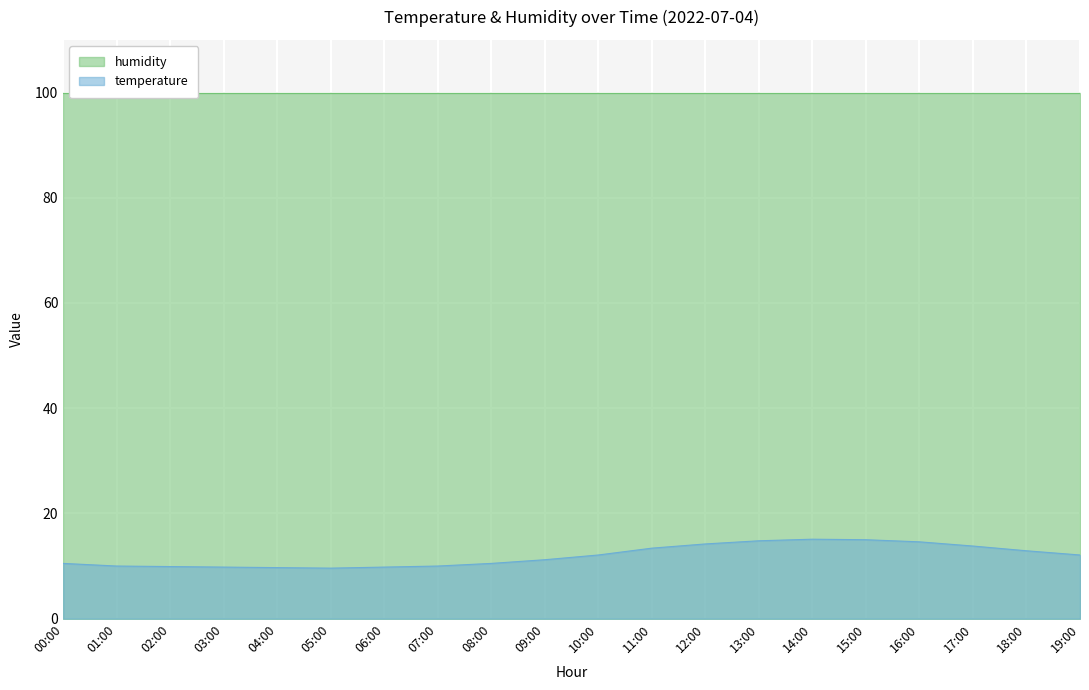

What is the maximum value for temperature?

15.1